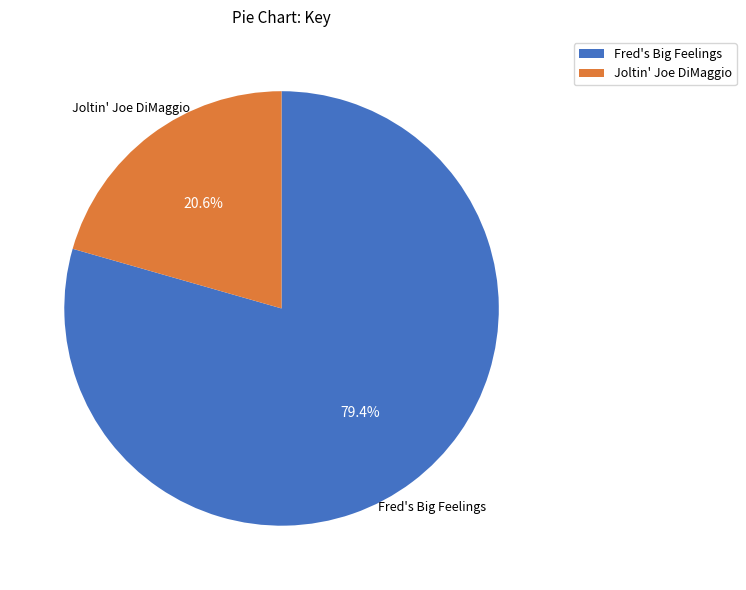

Which slice is the largest?

Fred's Big Feelings